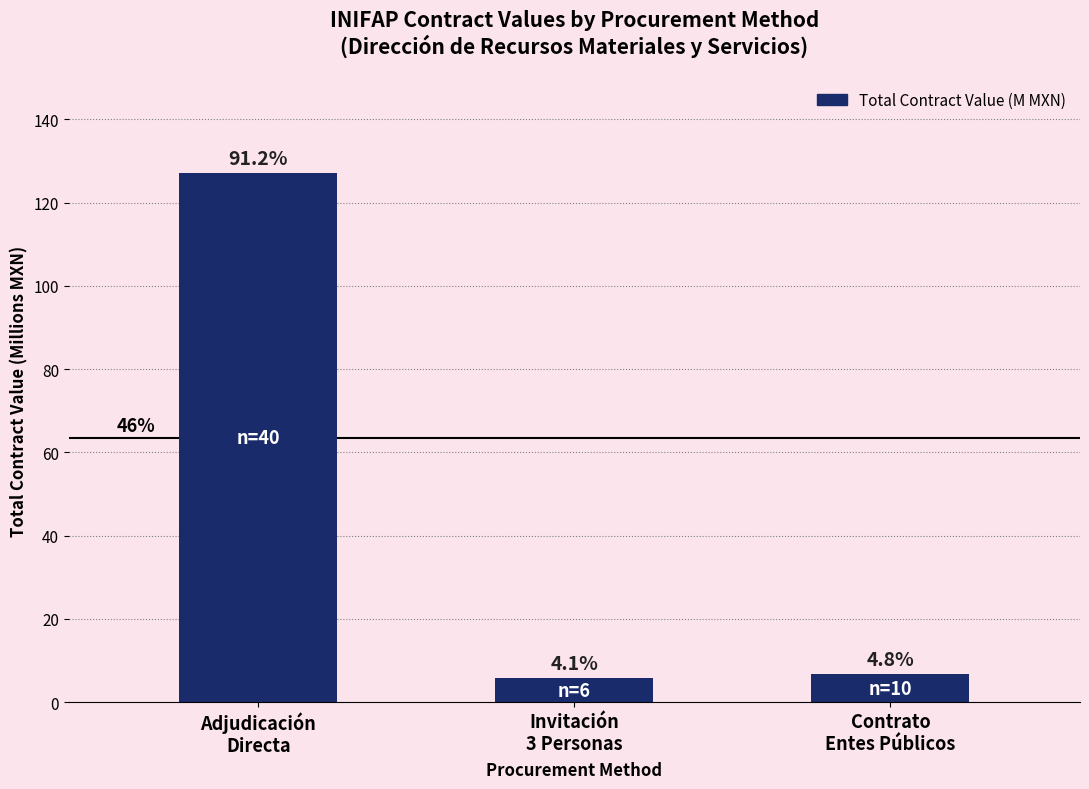

What is the difference between the values at Adjudicación
Directa and Contrato
Entes Públicos?

120.4